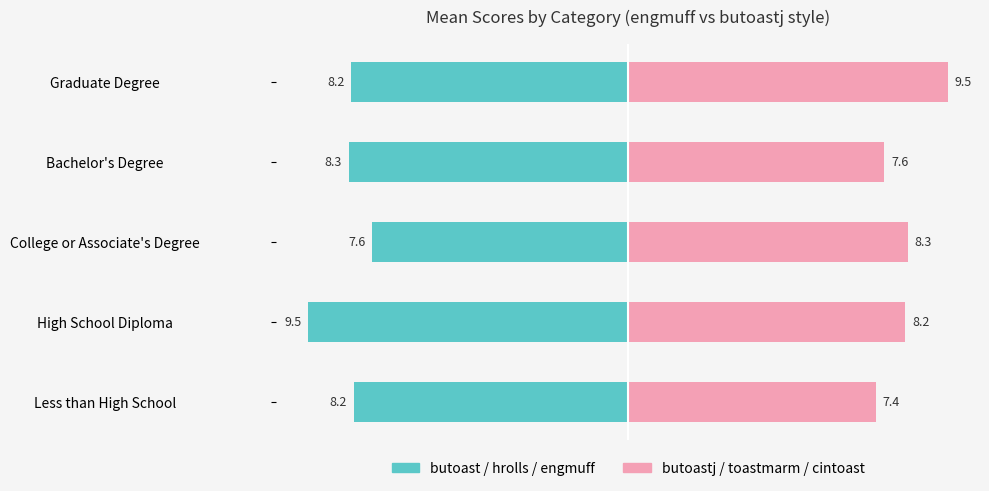

How many data points in butoastj / toastmarm / cintoast are less than 8?

2